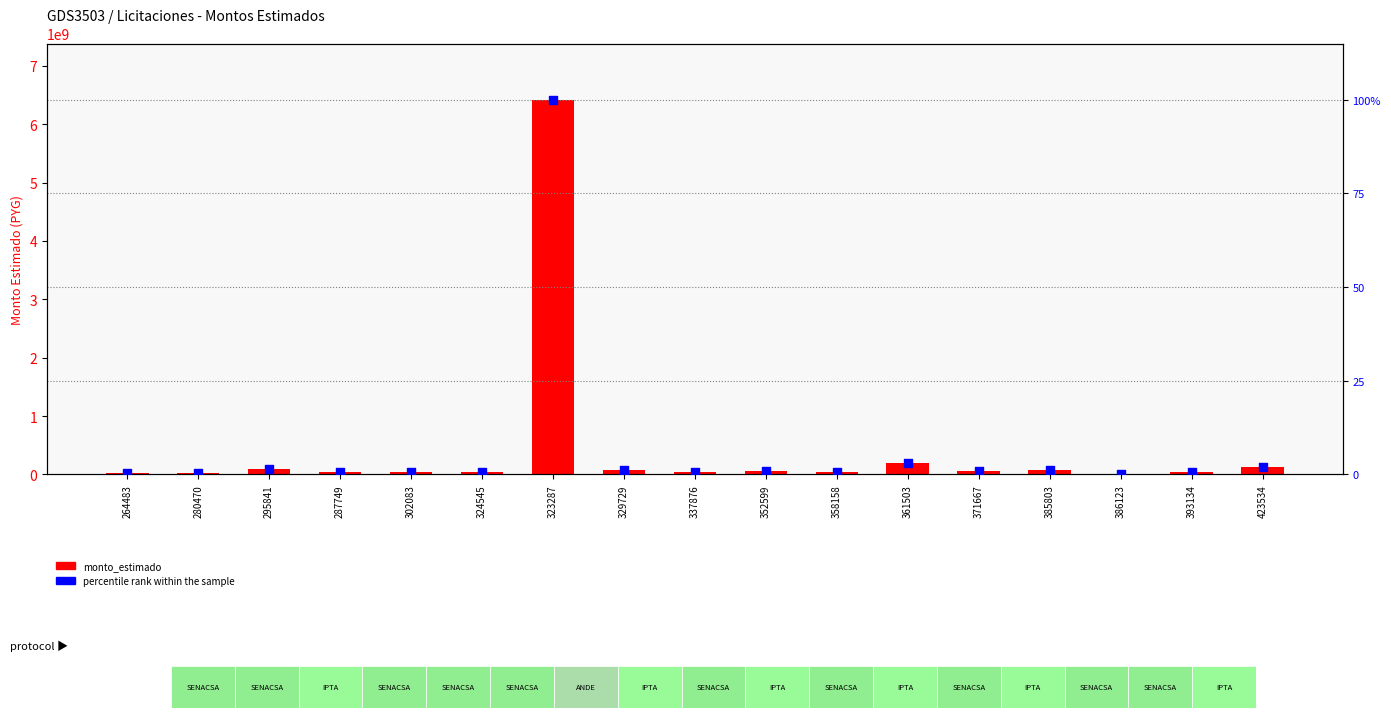

Which series has the largest total across all categories?

monto_estimado